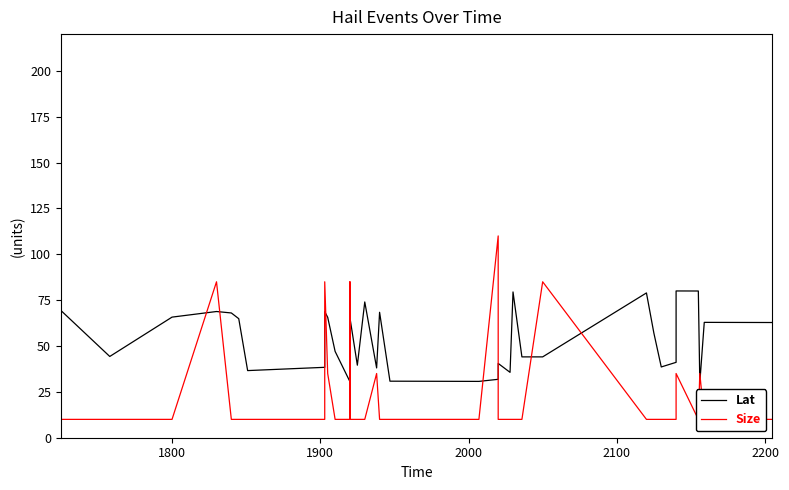

How many intersections are there between Size and Lat?

12